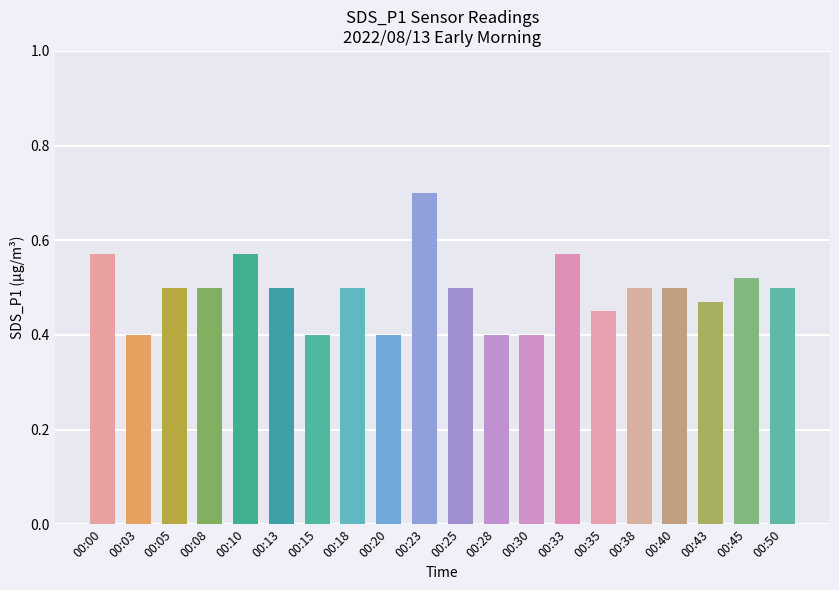

How many values are between 0 and 1?

20